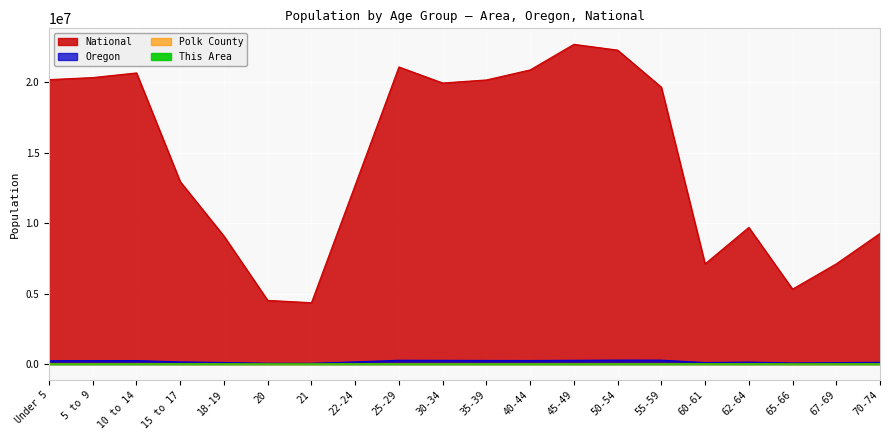

How many data points in This Area are less than 514?

10